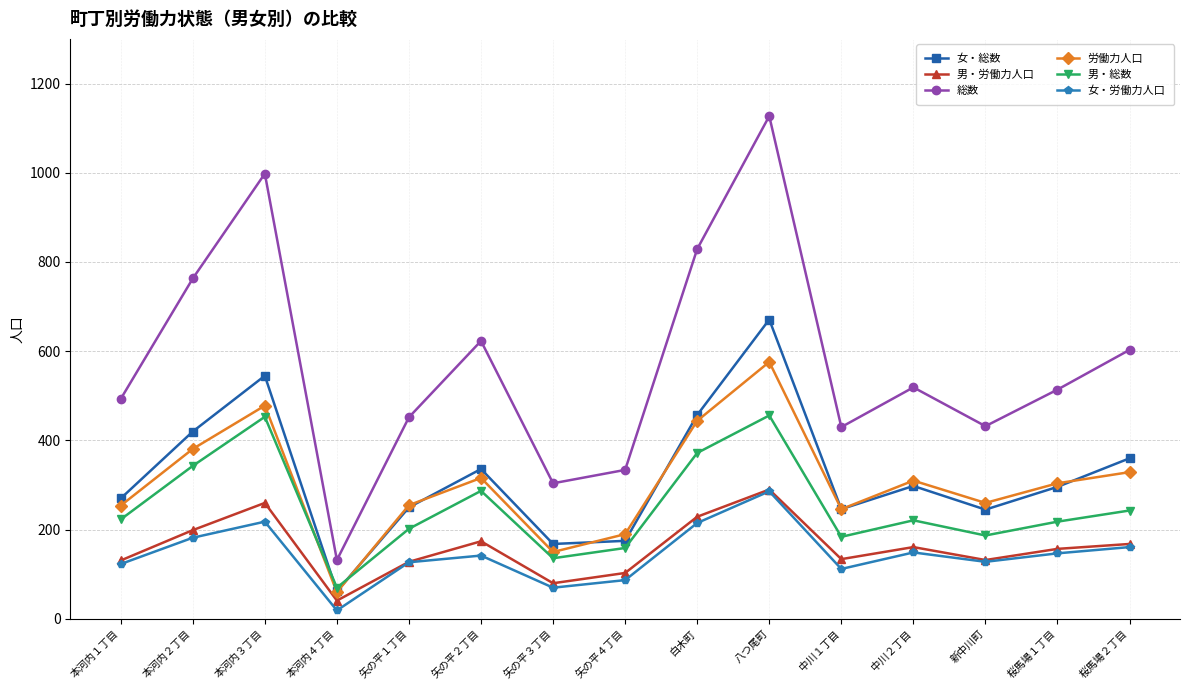

At which category does 労働力人口 reach its first local valley?

本河内４丁目